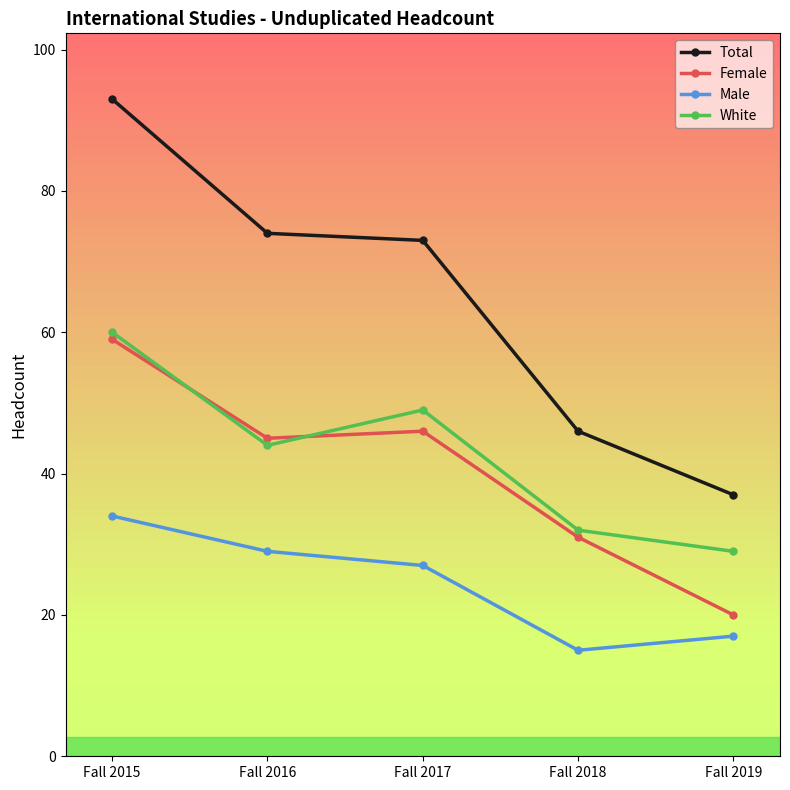

True or false: Female has a value of 27 at Fall 2019.

False